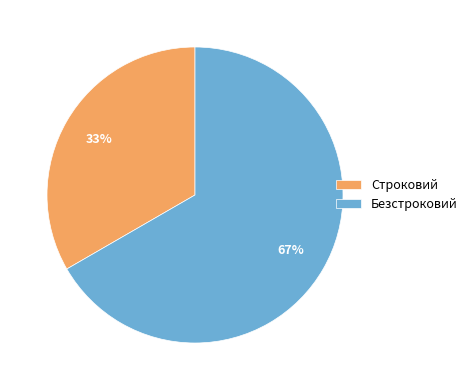

What is the majority slice?

Безстроковий